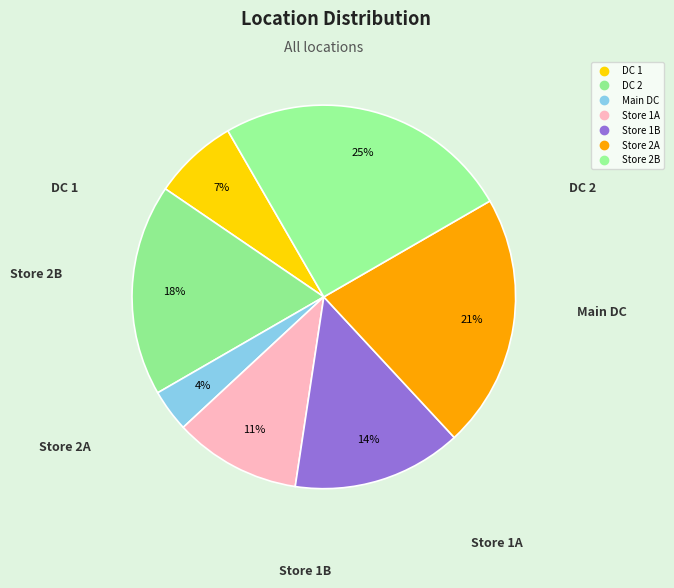

What is the largest slice in the pie chart?

Store 2B